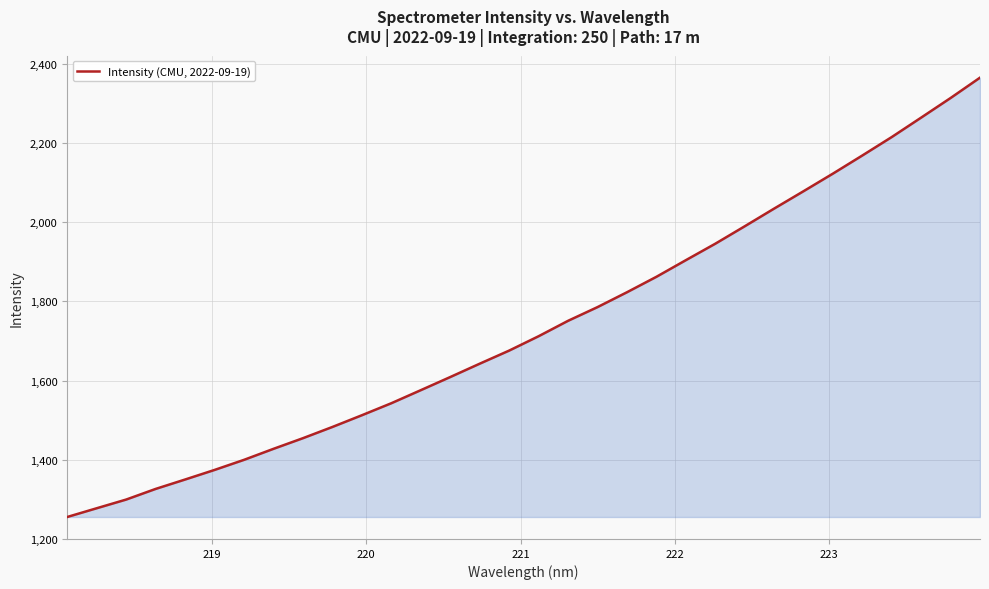

What is the average value?

1735.6